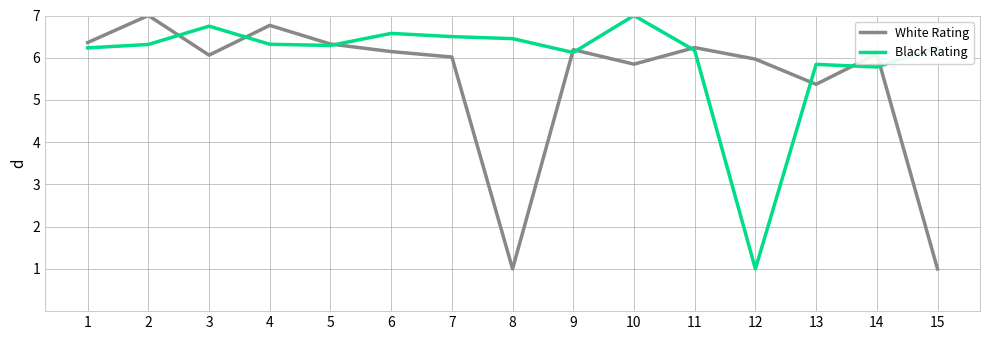

After their last crossing, which series has the higher values: Black Rating or White Rating?

Black Rating